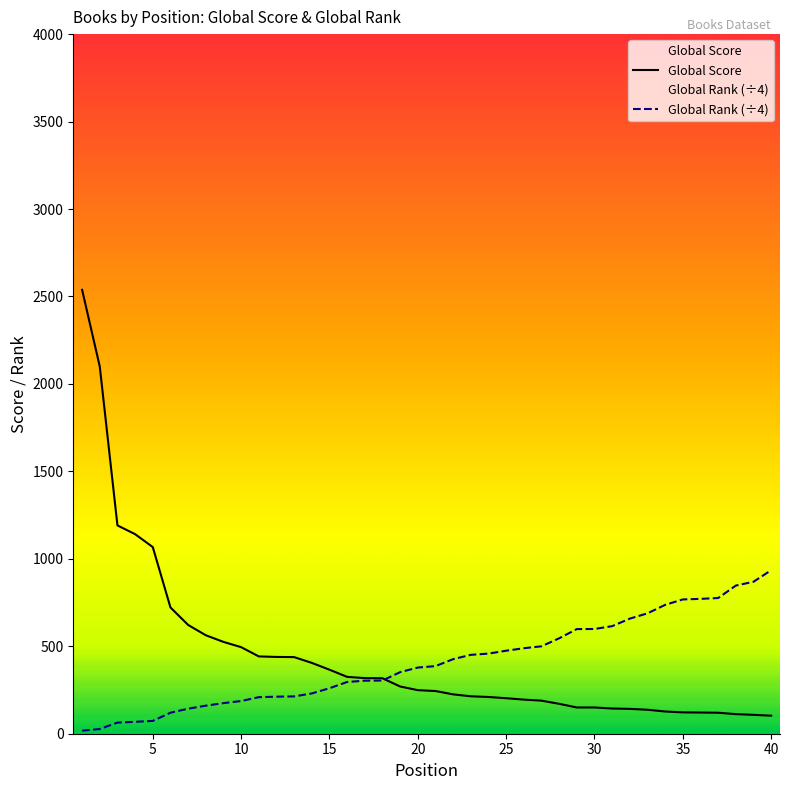

Which series has the largest range (max minus min)?

Global Score